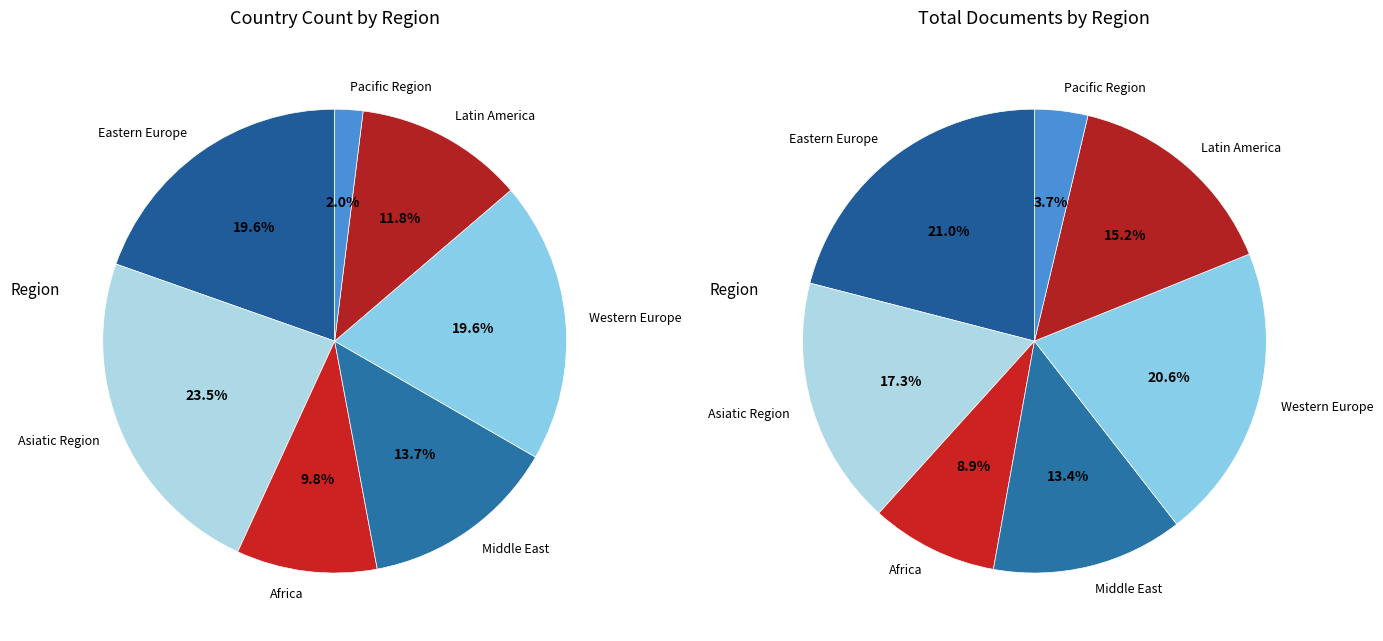

Which category has the biggest portion of the pie?

Asiatic Region